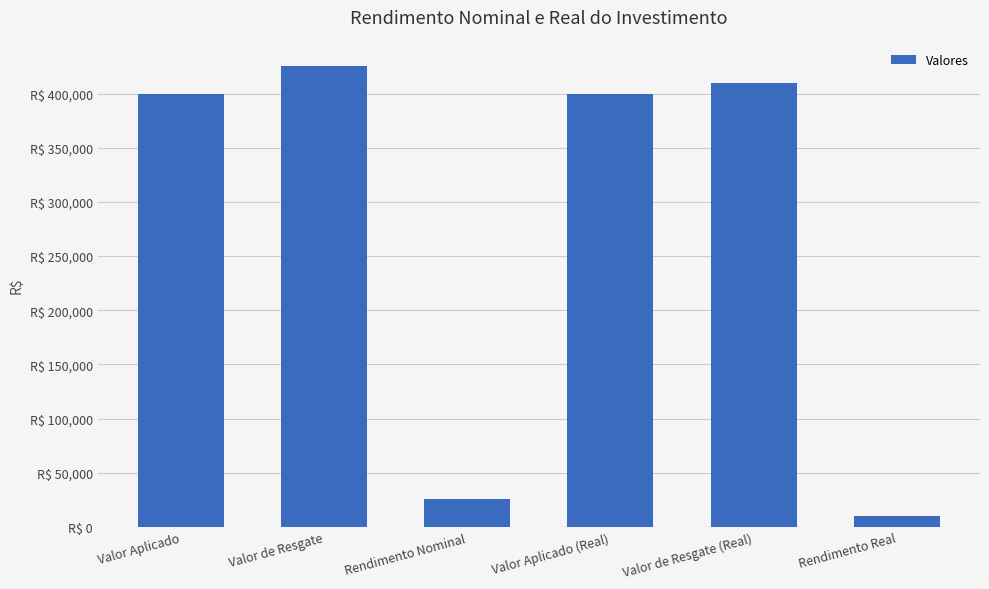

Which has a higher value, Rendimento Nominal or Valor Aplicado?

Valor Aplicado